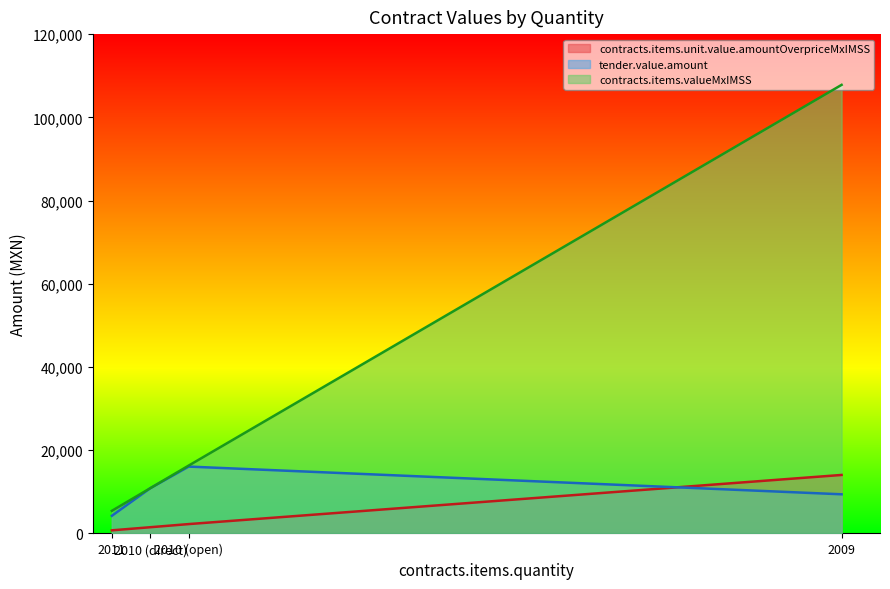

At which category is the sum across all series the highest?

2009